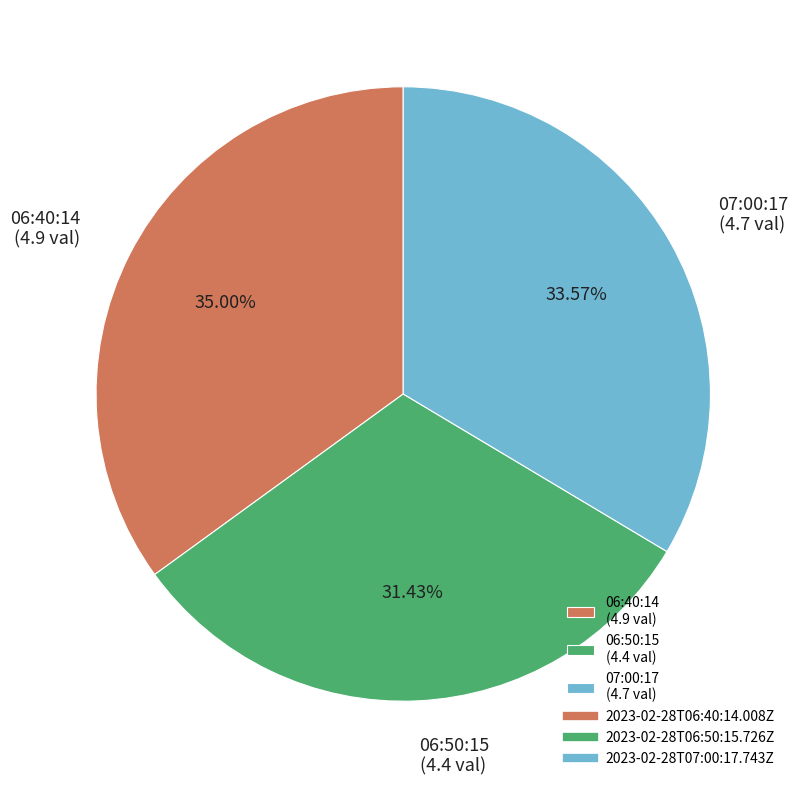

Combined, do 06:40:14 (4.9 val) and 07:00:17 (4.7 val) account for over 50%?

Yes